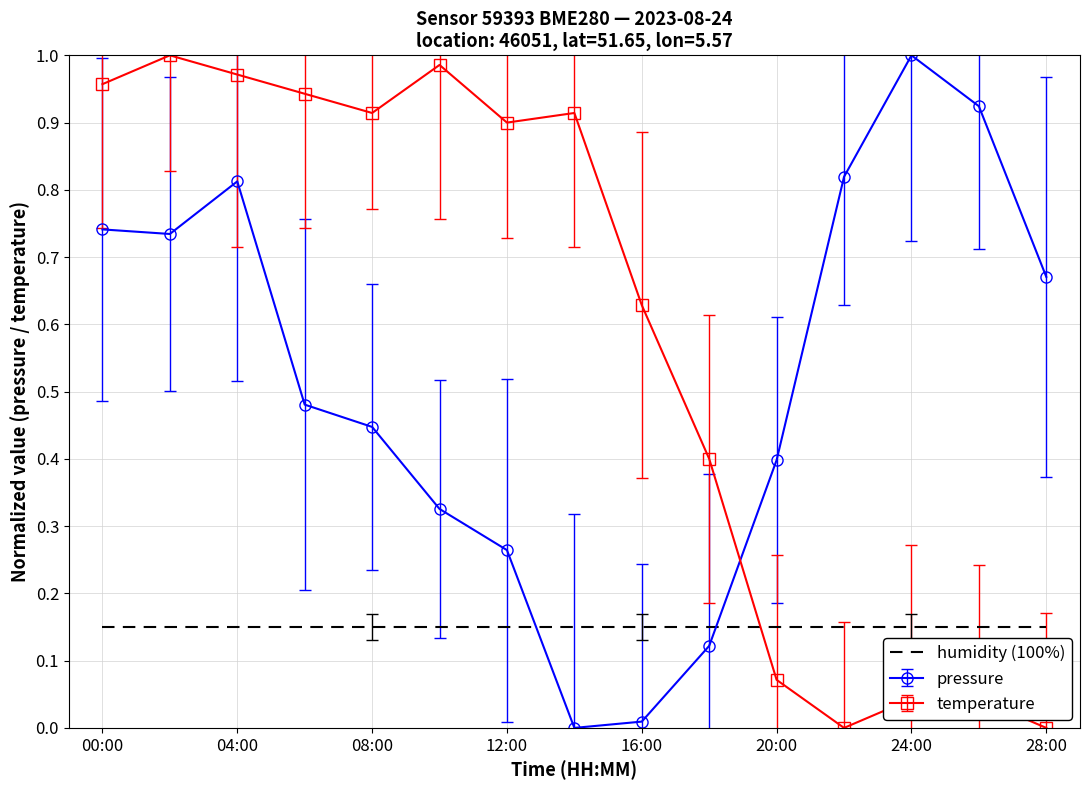

Between which two adjacent categories do pressure and temperature first intersect?

18:00 and 20:00